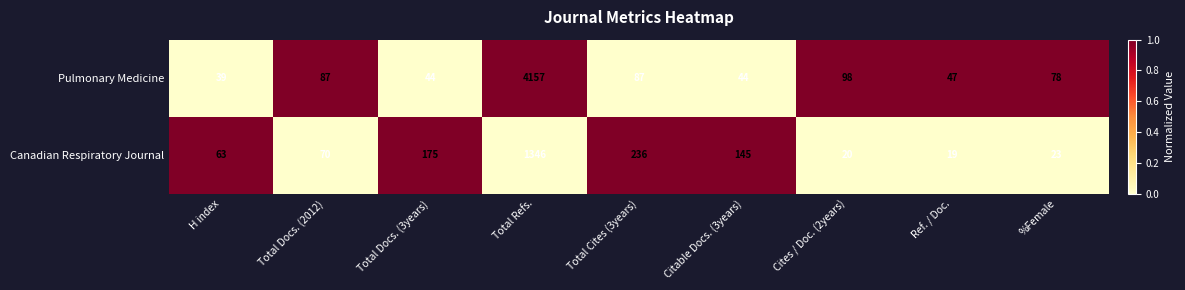

Count the number of categories in the chart.

9